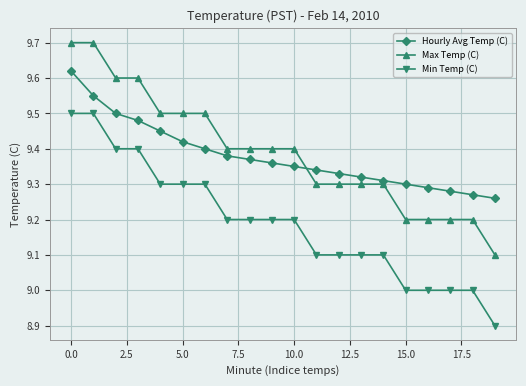

What is the difference between the maximum and minimum values in the Max Temp (C) series?

0.6